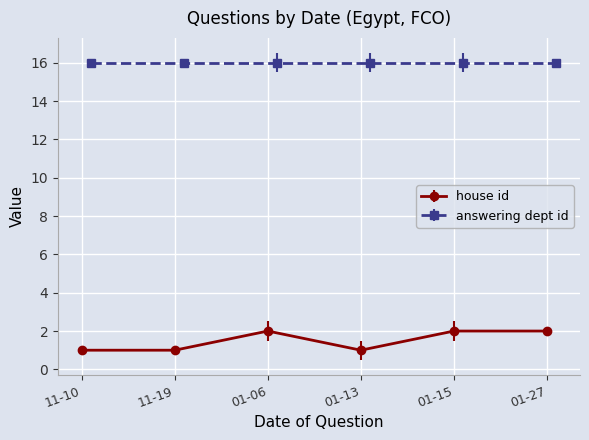

True or false: house id and answering dept id intersect in this chart.

False